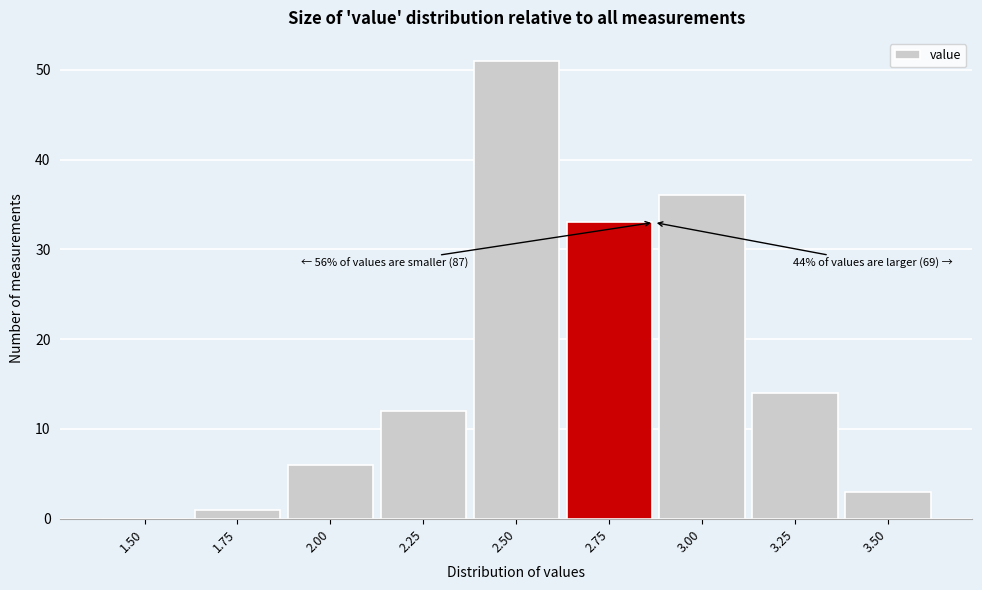

Reading right to left, extract all data points from this chart.

3.50=3	3.25=14	3.00=36	2.75=33	2.50=51	2.25=12	2.00=6	1.75=1	1.50=0